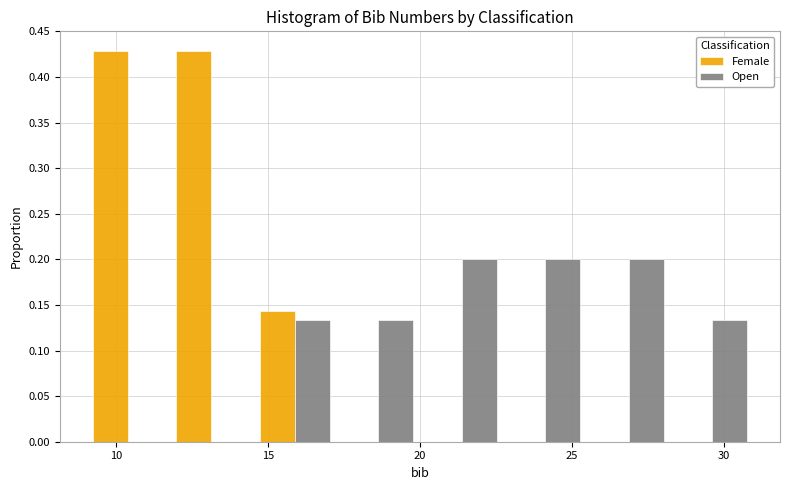

Reading left to right, transcribe this chart: for each range on the x-axis, give the height of each series' bar. Neither the bar edges nor the heights are printed on the chart, so give them approximately, as read against the axes.

9.00 to 11.75: Female=0.430	Open=0
11.75 to 14.50: Female=0.430	Open=0
14.50 to 17.25: Female=0.145	Open=0.135
17.25 to 20.00: Female=0	Open=0.135
20.00 to 22.75: Female=0	Open=0.200
22.75 to 25.50: Female=0	Open=0.200
25.50 to 28.25: Female=0	Open=0.200
28.25 to 31.00: Female=0	Open=0.135